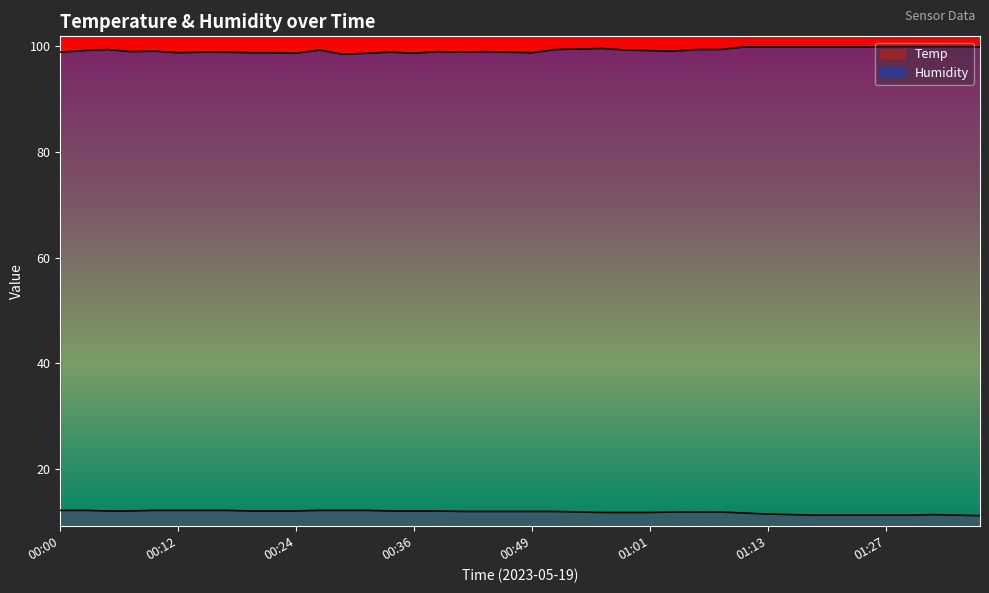

True or false: Temp and Humidity intersect in this chart.

False